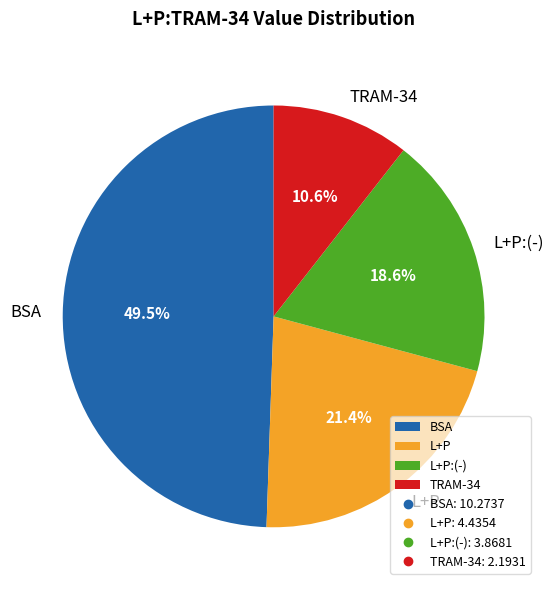

Approximately how many times larger is the value at L+P compared to TRAM-34?

2.0